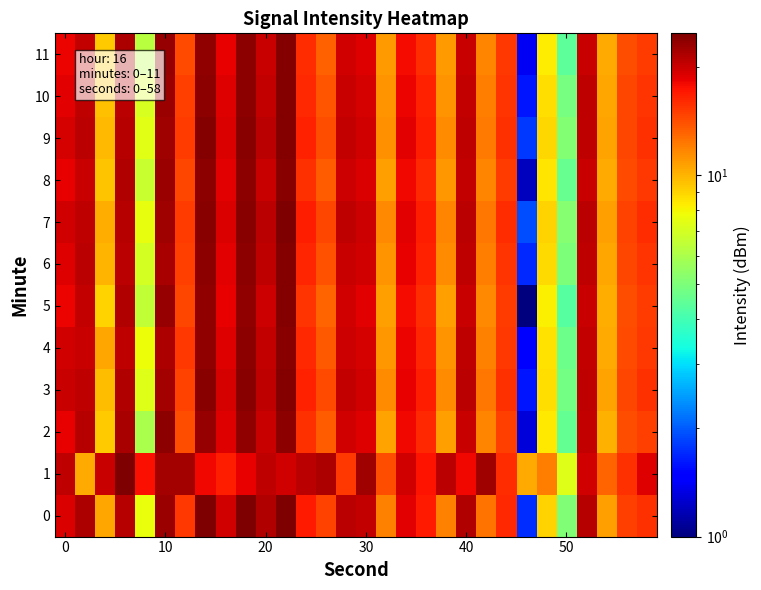

Which series has the largest range (max minus min)?

5